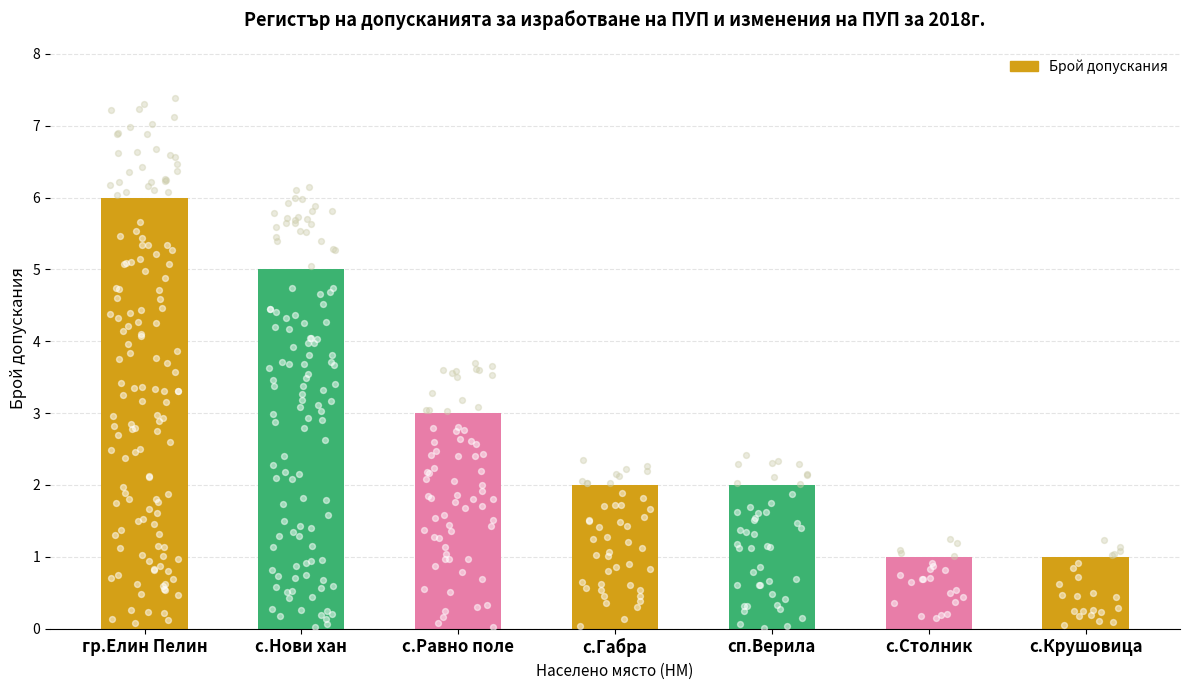

Approximately how many times larger is the value at с.Габра compared to с.Столник?

2.0